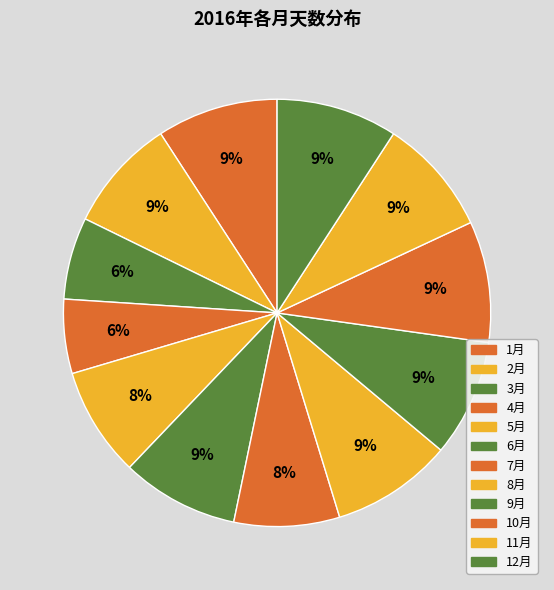

Count the number of slices in the pie.

12